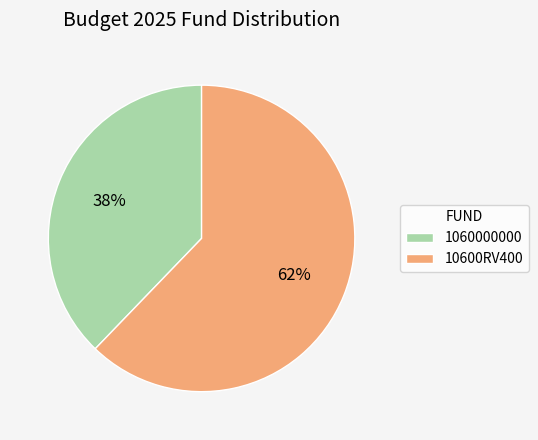

Do 10600RV400 and 1060000000 together represent more than half of the pie?

Yes